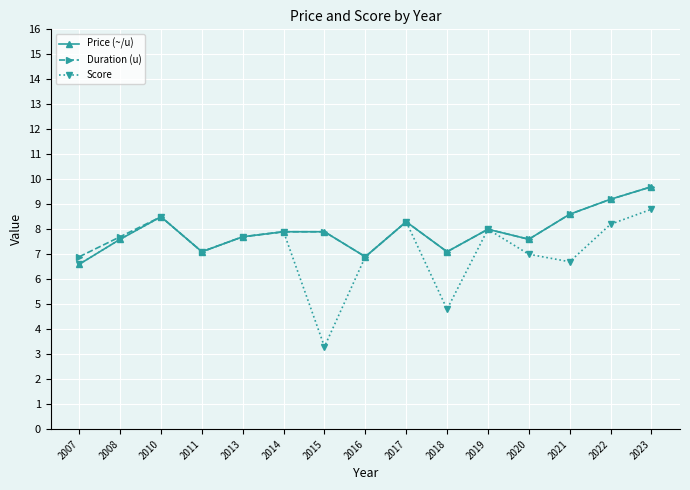

What is the value of the Duration (u) point at the 7th from the left?

7.9